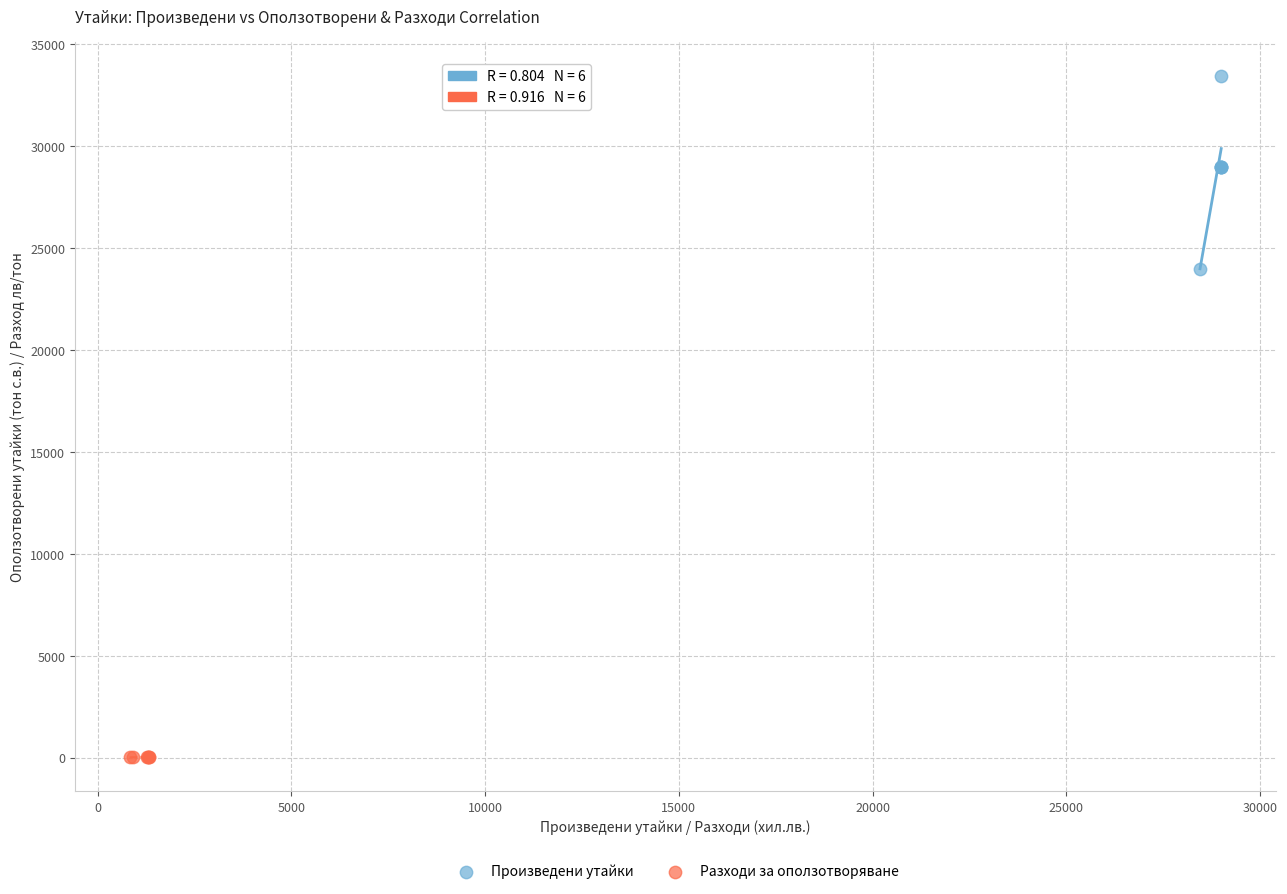

Which series has the widest spread of Y values?

Произведени утайки